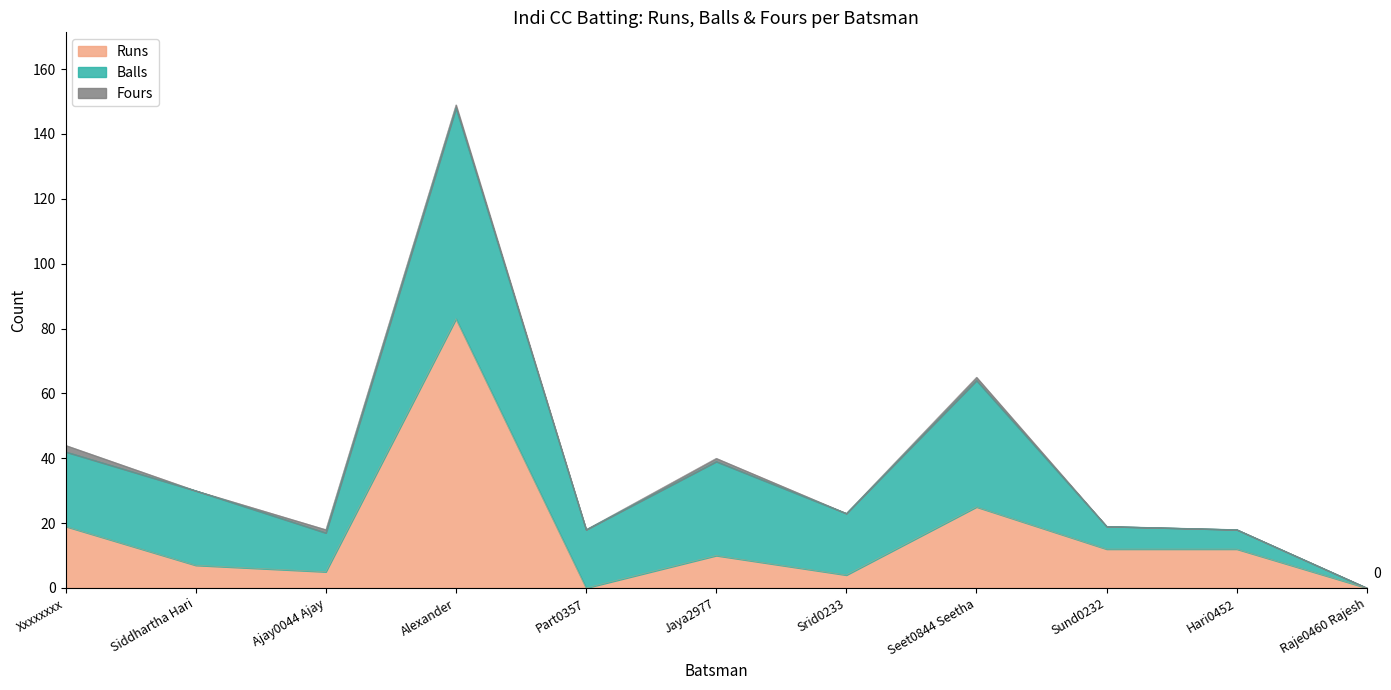

What is the average value of the Balls series?

22